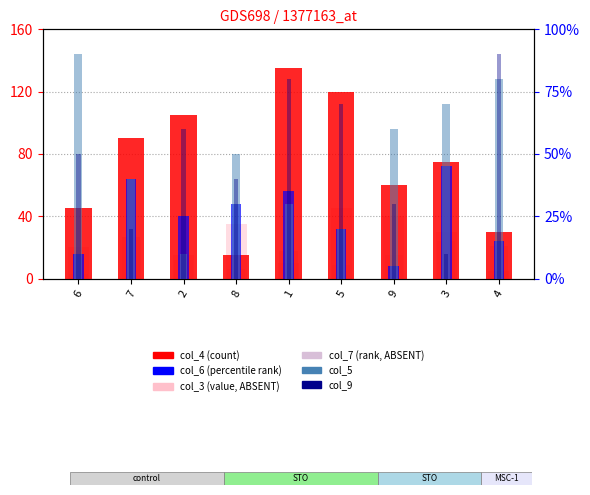

At which label does col_7 reach its minimum?

6